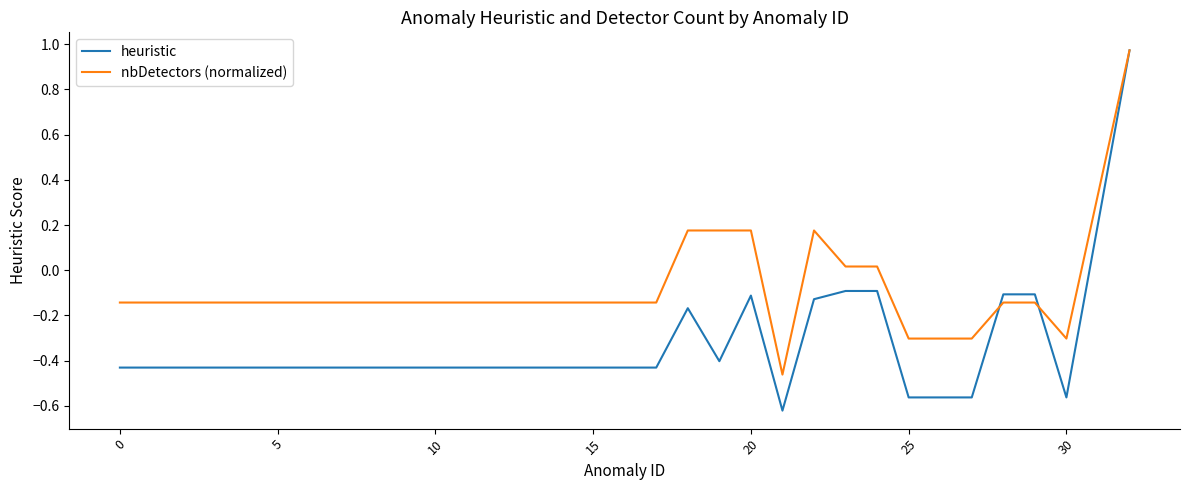

Which series has the largest total across all categories?

nbDetectors (normalized)